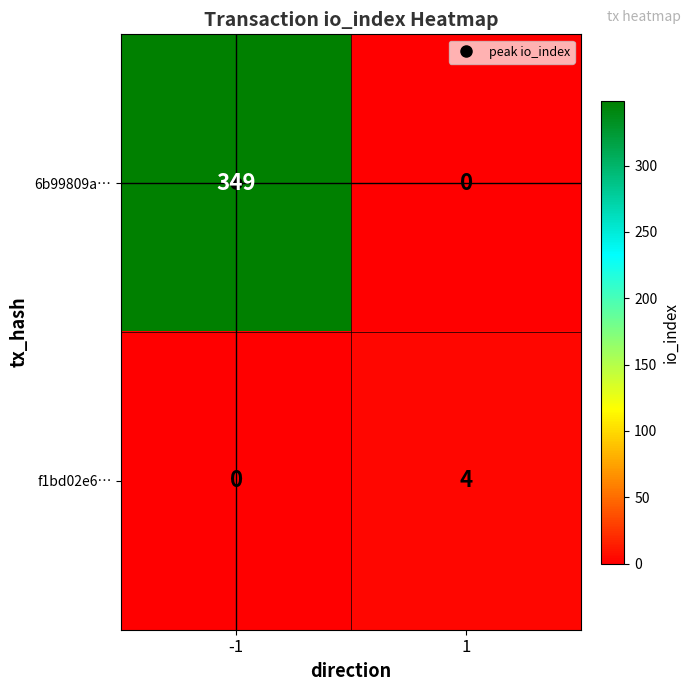

At how many categories does at least one series exceed 31?

1